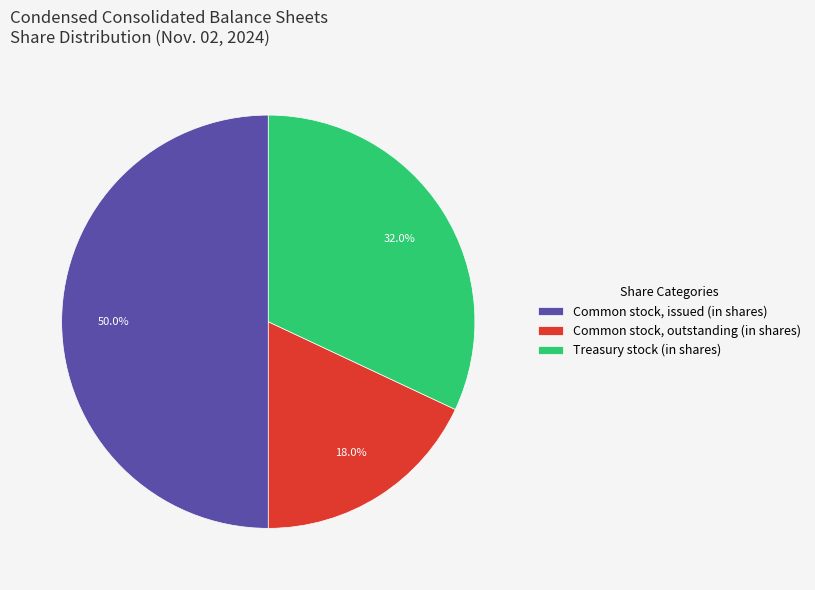

How many segments does this pie chart have?

3